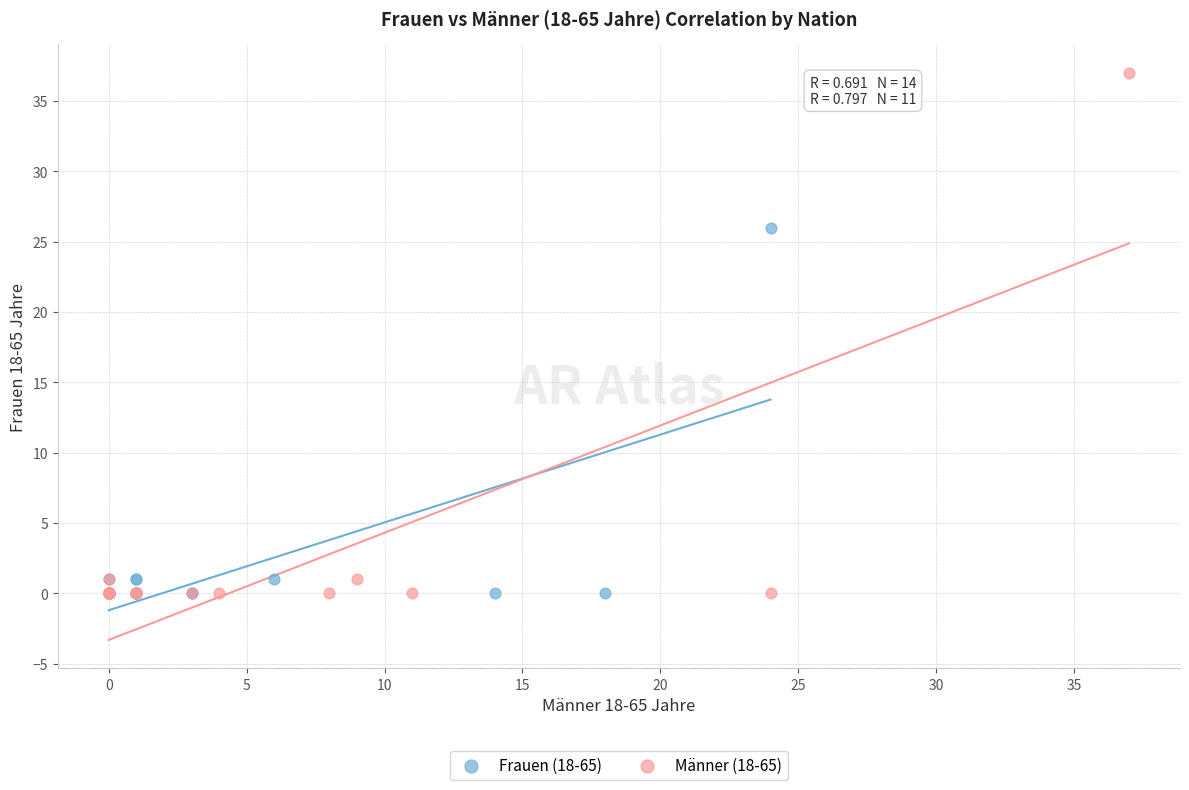

Which series contains the highest Y value?

Männer (18-65)